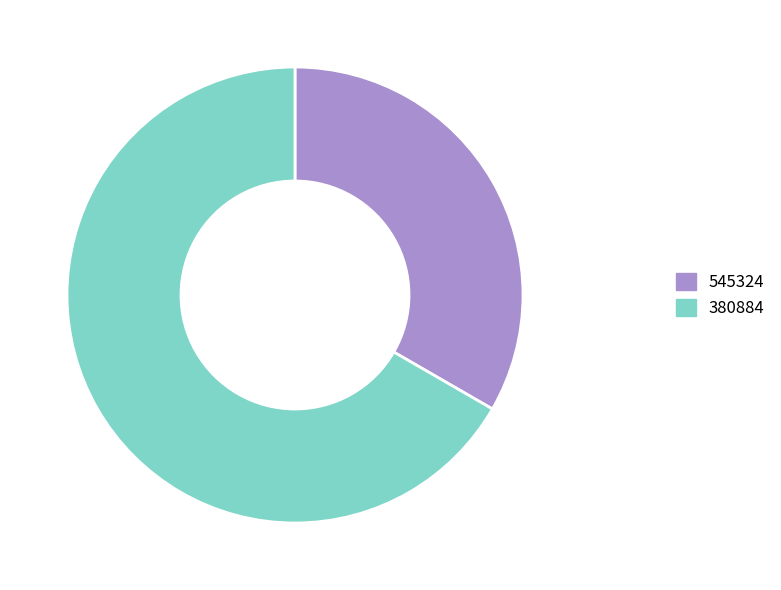

Approximately how many times larger is the value at 545324 compared to 380884?

0.5